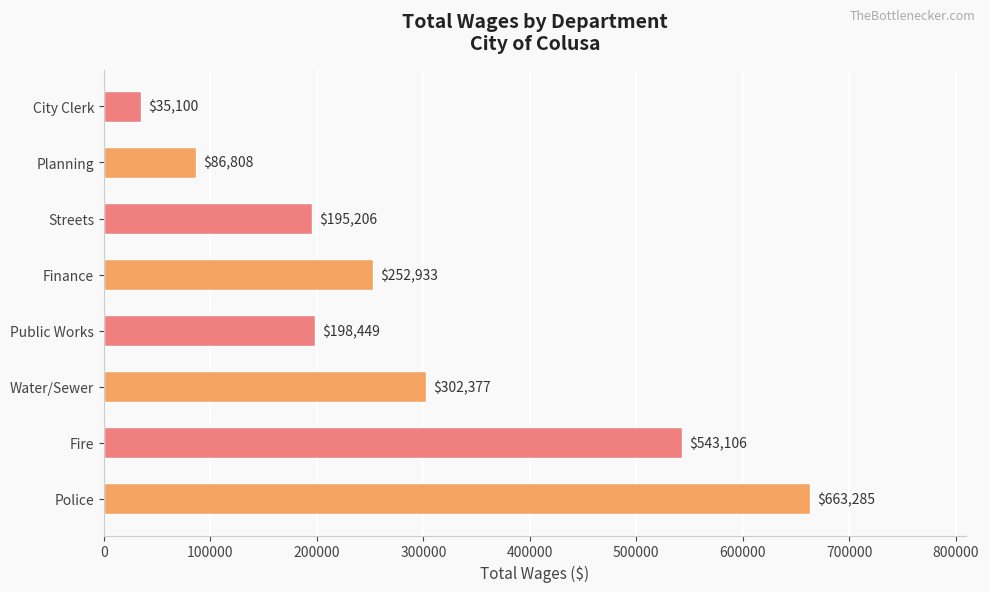

Reading top to bottom, transcribe all the data shown in this chart.

City Clerk=35100	Planning=86808	Streets=195206	Finance=252933	Public Works=198449	Water/Sewer=302377	Fire=543106	Police=663285